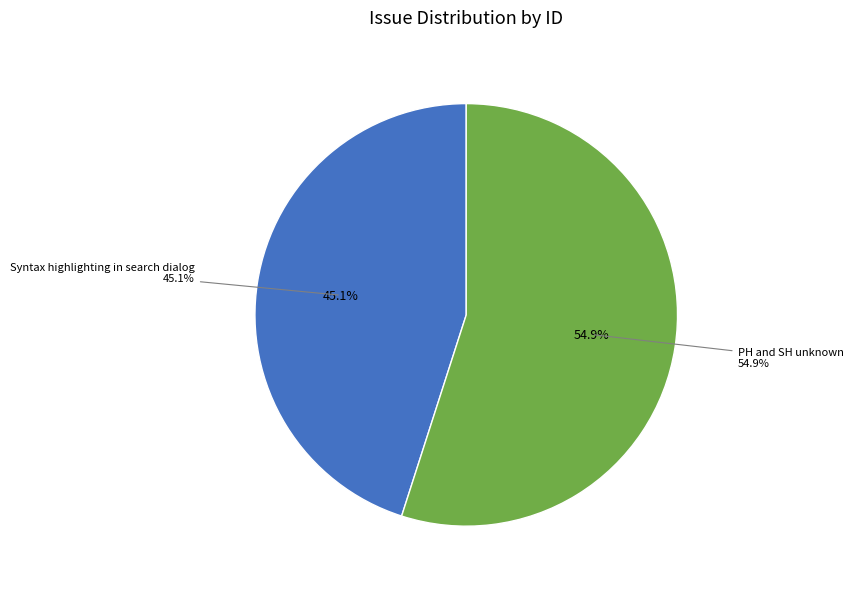

To the nearest percent, what portion does PH and SH unknown represent?

55%